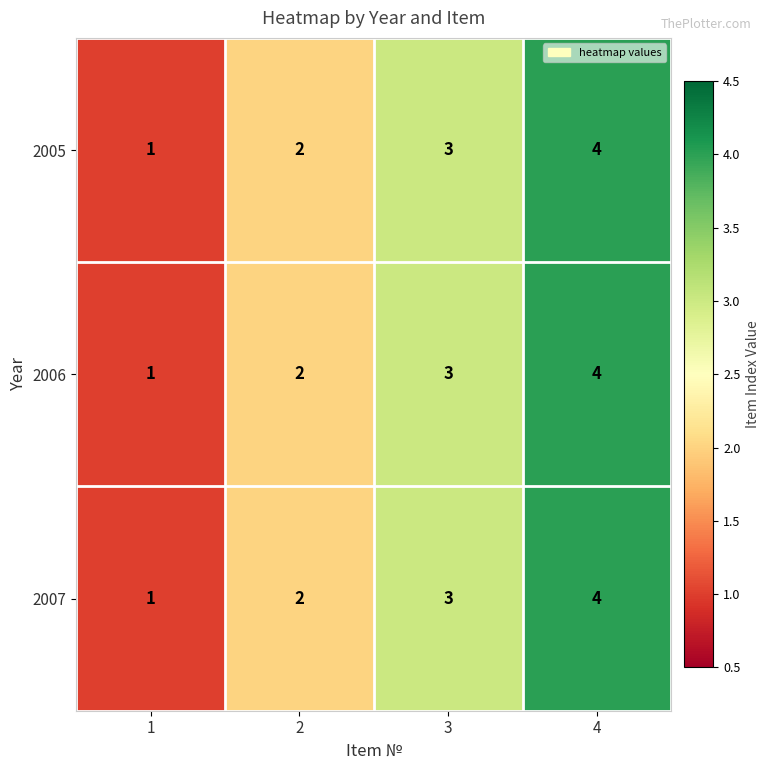

What is the greatest value displayed?

4